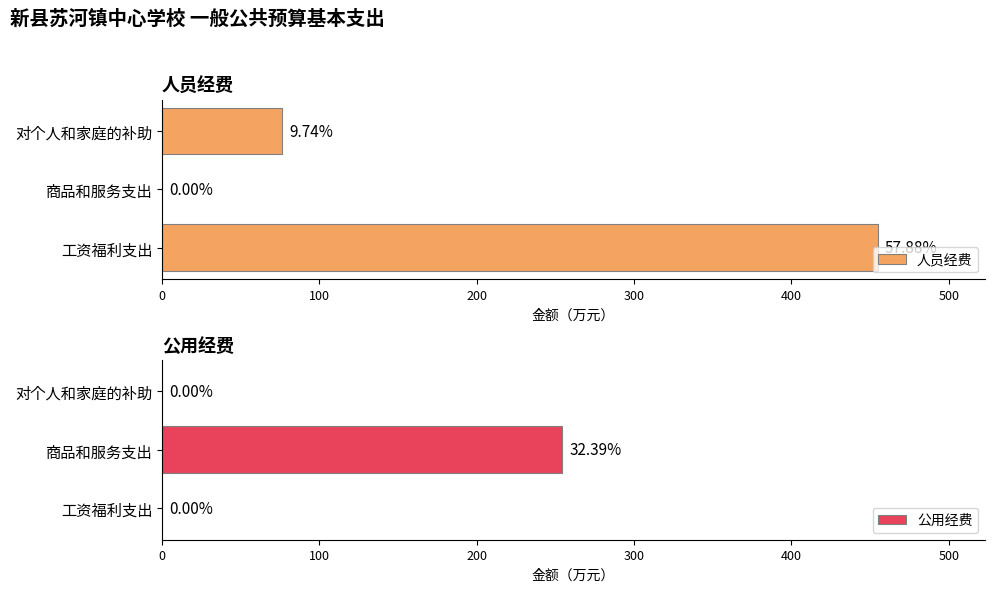

What is the sum of the 公用经费 values at 对个人和家庭的补助 and 商品和服务支出?

254.5